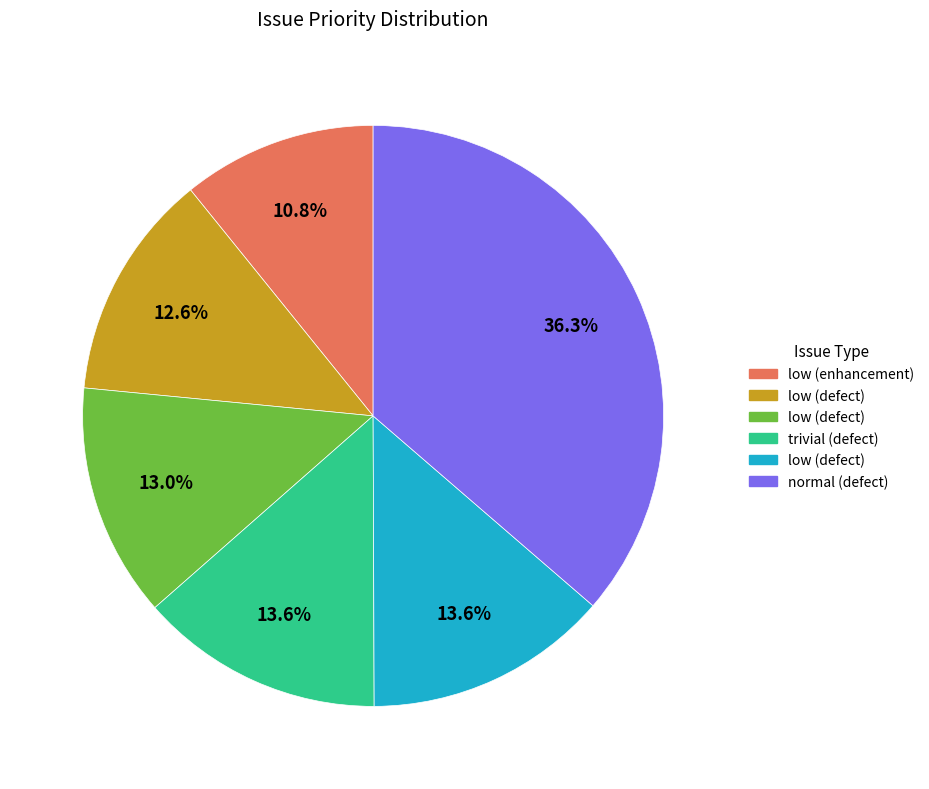

Is there any slice that represents more than half of the pie?

No